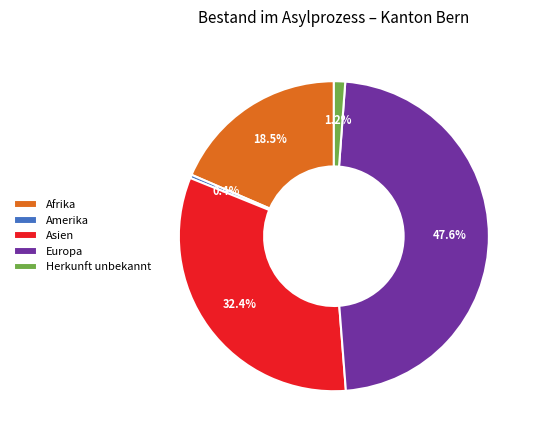

True or false: Afrika accounts for 5% of the total.

False